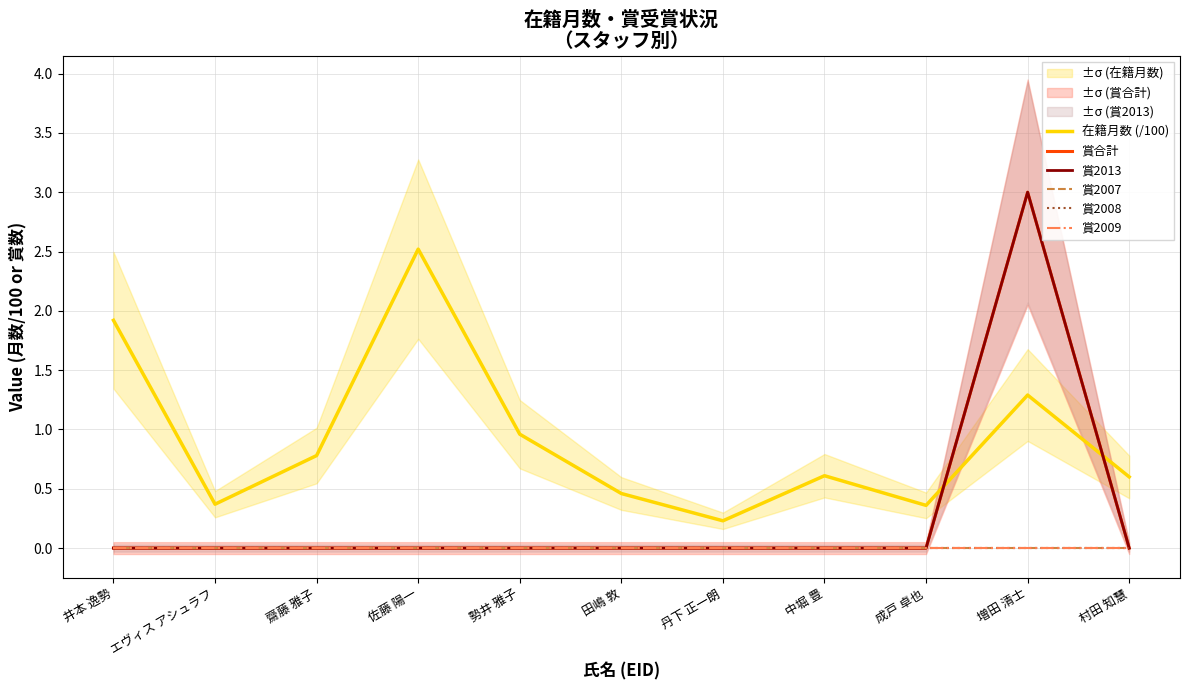

List the series in order of their peak value, highest first.

賞合計, 賞2013, 在籍月数 (/100), 賞2007, 賞2008, 賞2009